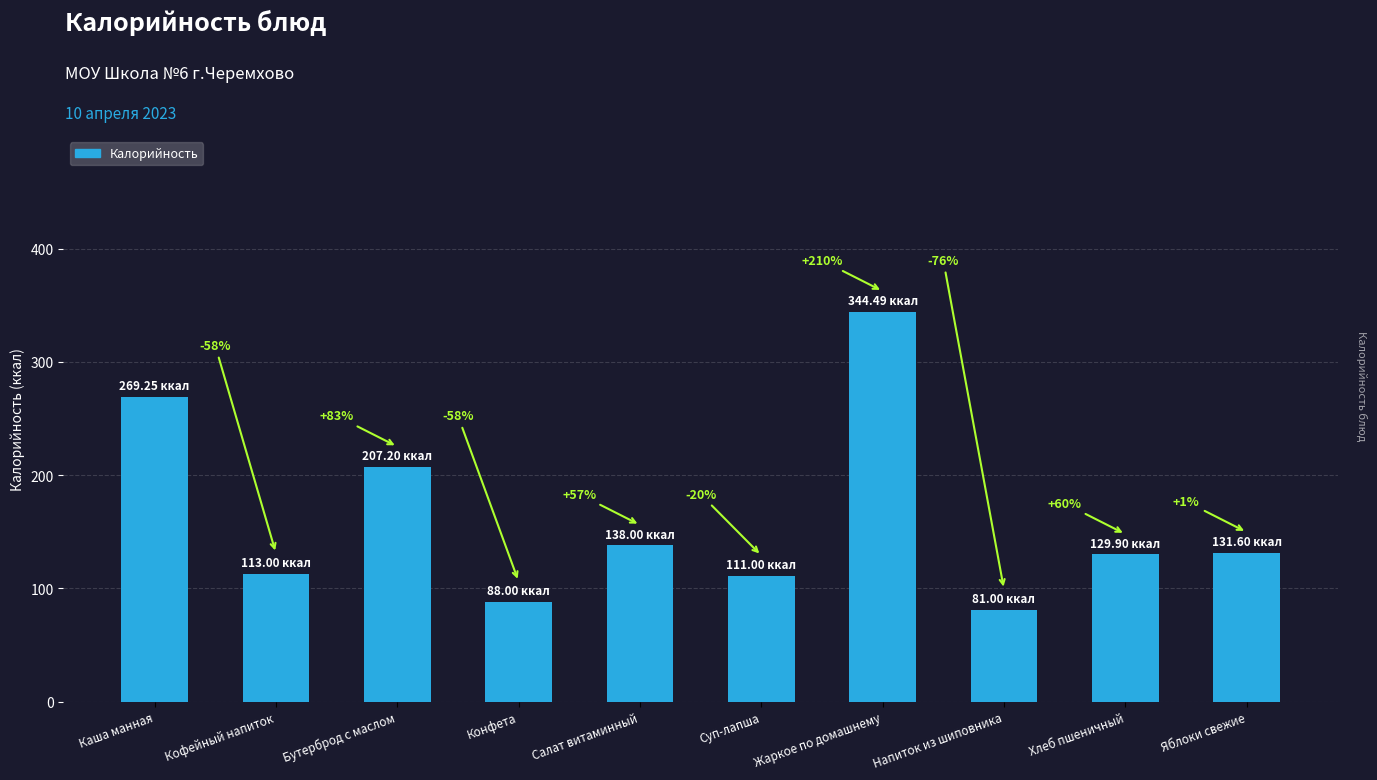

Which category has the highest value across all series?

Жаркое по домашнему